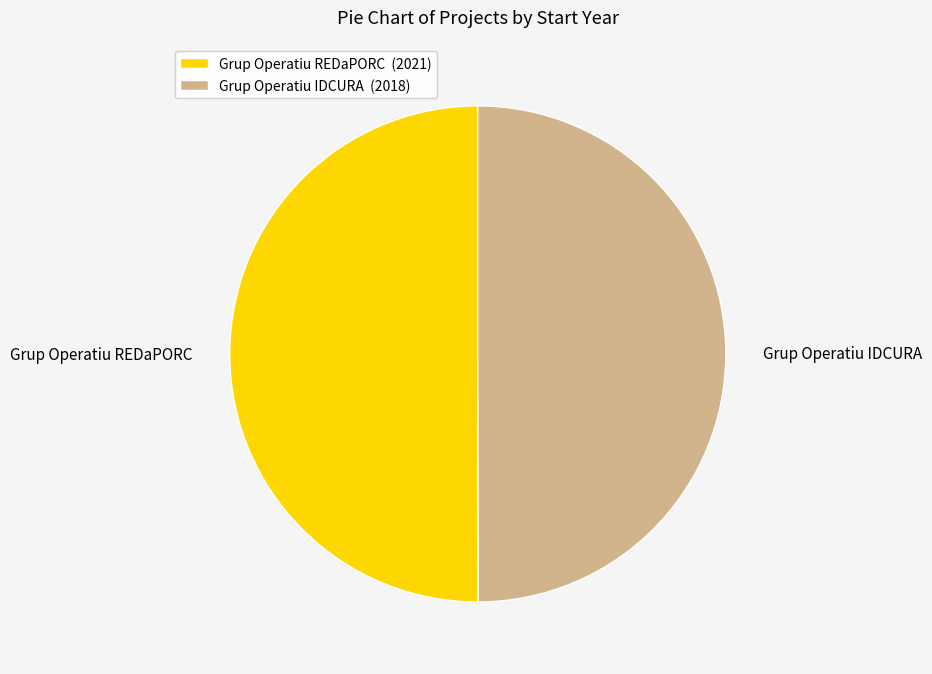

The Grup Operatiu IDCURA slice represents 41% of the pie. True or false?

False